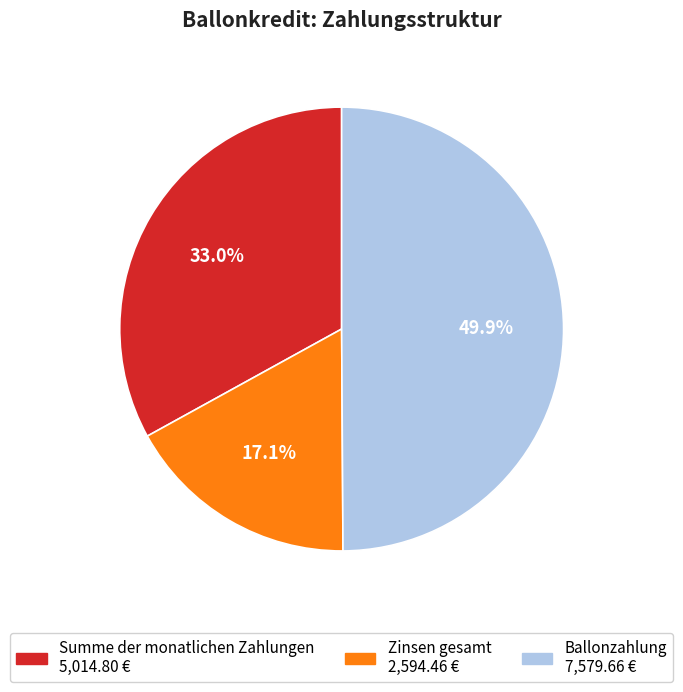

What is the ratio of the value at Summe der monatlichen Zahlungen to the value at Ballonzahlung?

0.7